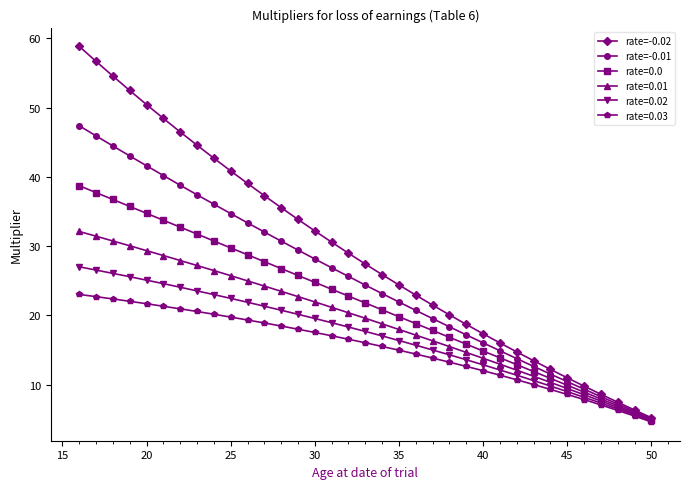

Is this an area chart (filled region under the line)?

No